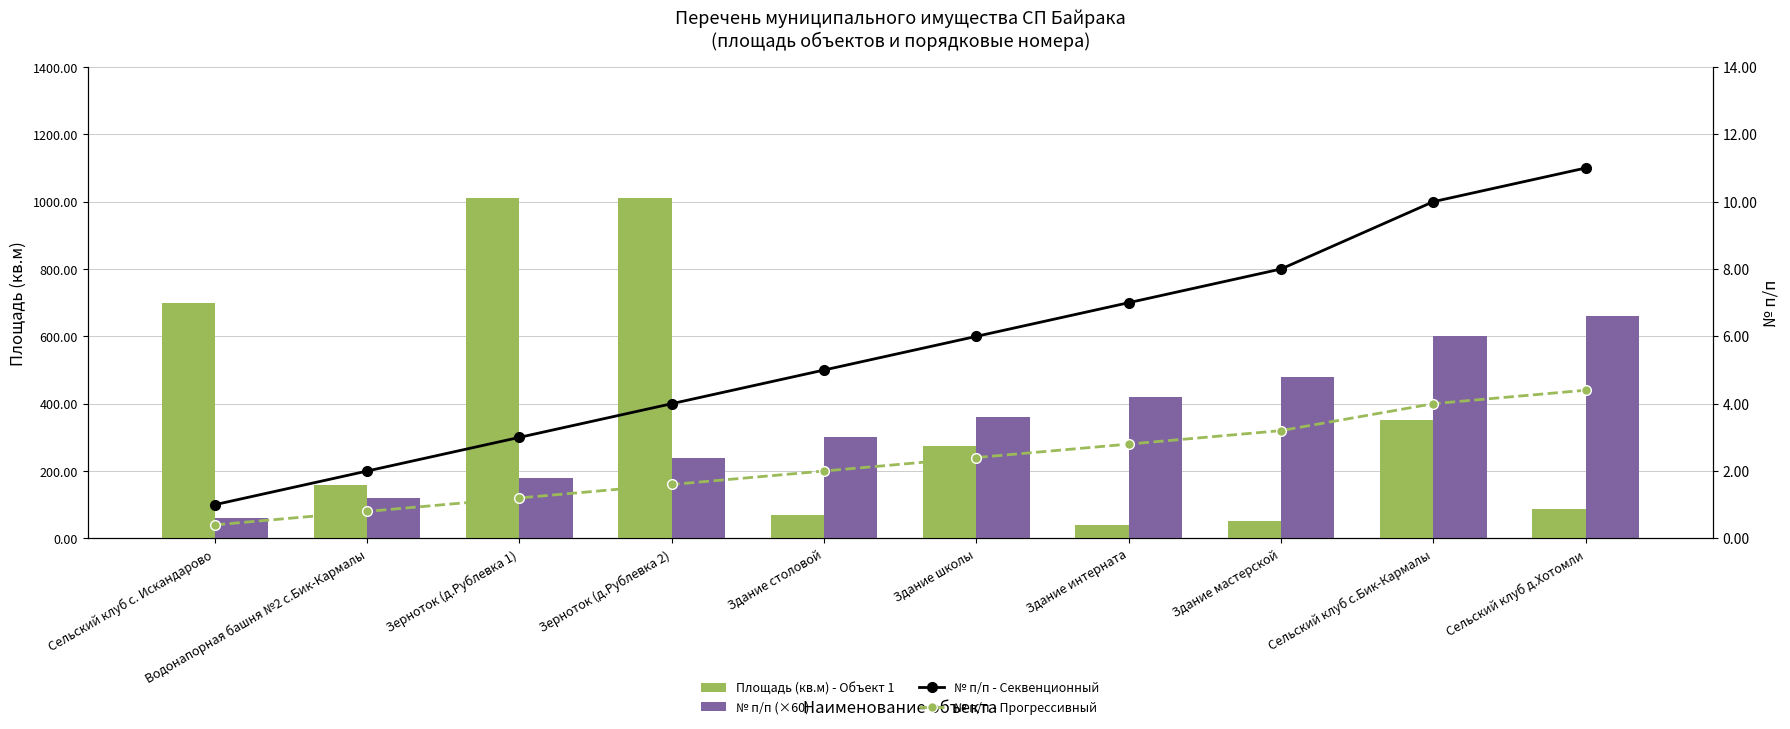

Are the bars horizontal?

No